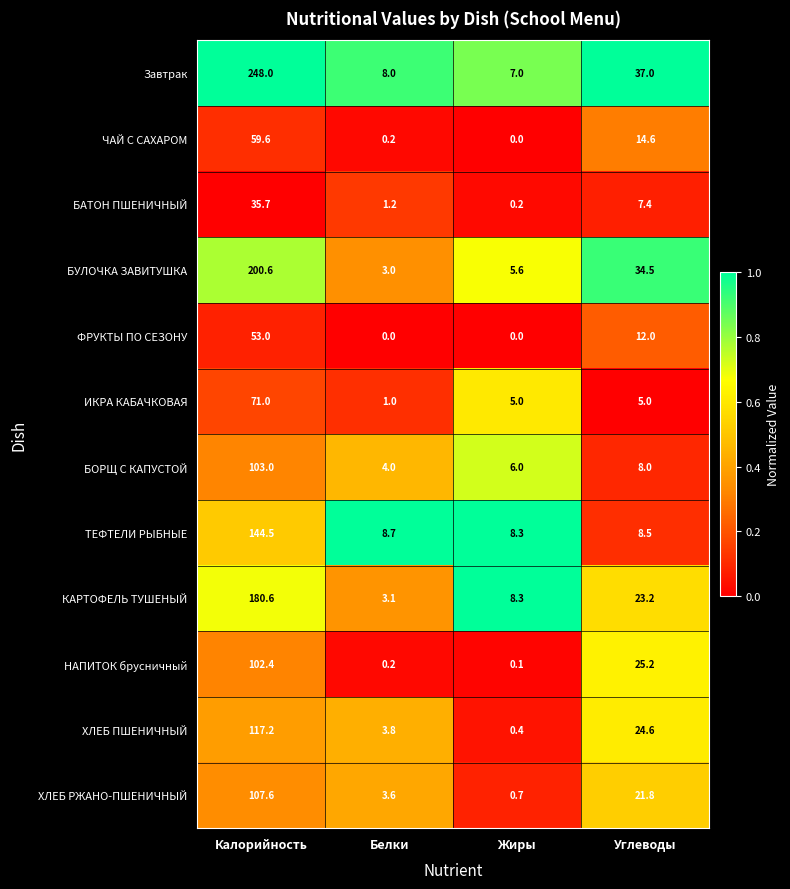

What is the difference between the maximum and minimum values in the НАПИТОК брусничный series?

102.3